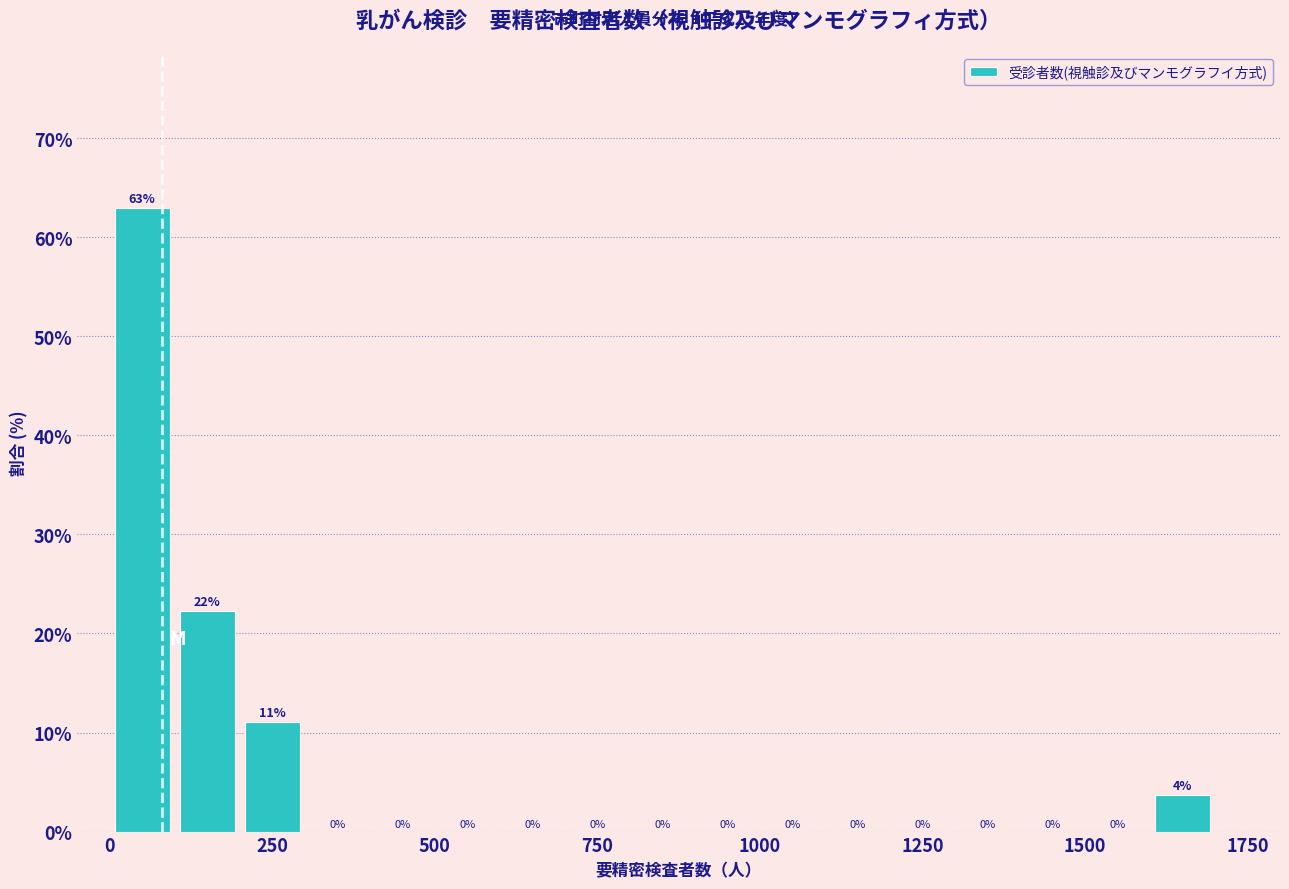

Around what value on the x-axis is the tallest bar? Give the approximate position of its centre, as read against the axis.

50